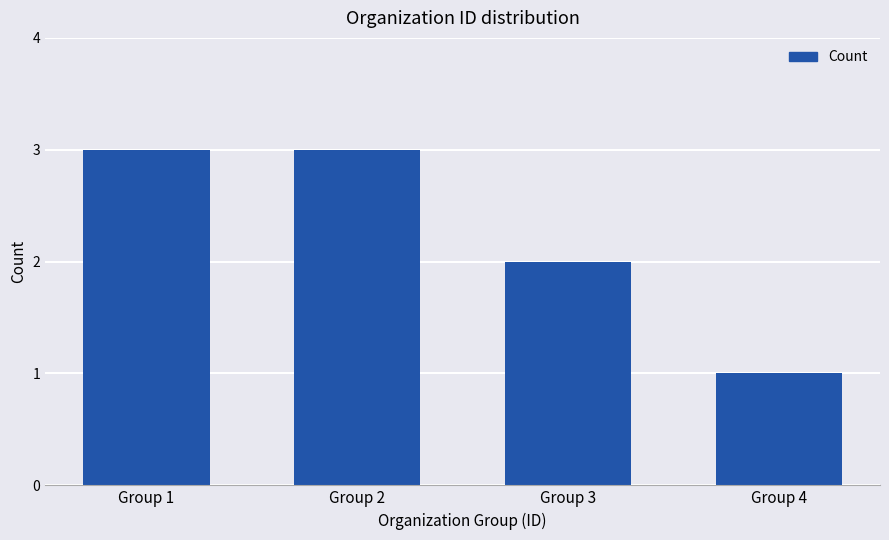

True or false: the data shows 1 at Group 3.

False